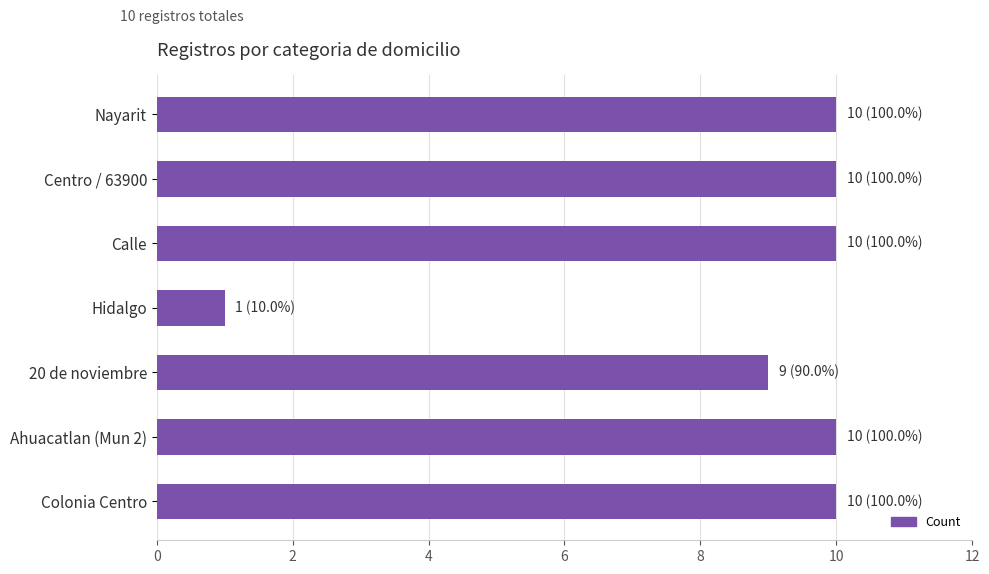

True or false: the data shows 10 at Centro / 63900.

True